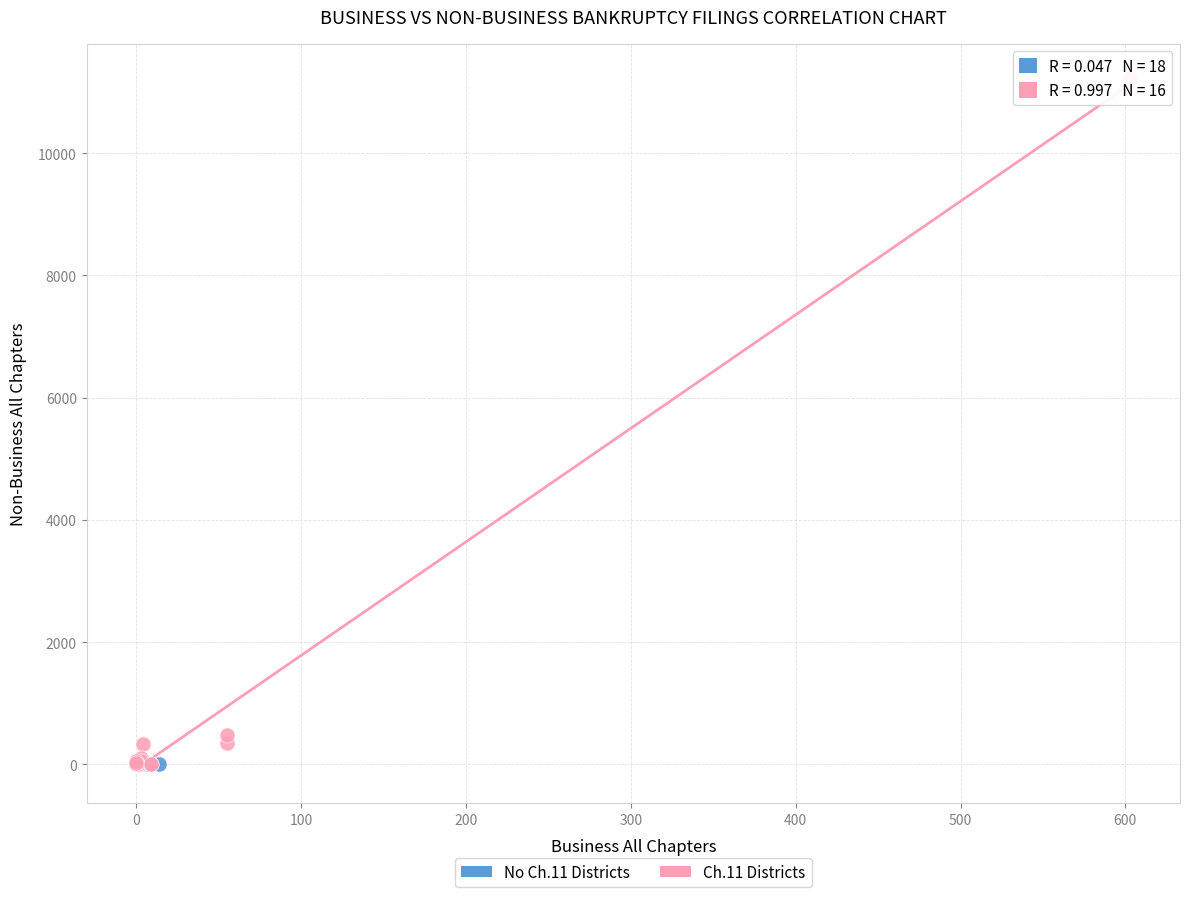

What are all the series names shown in the legend?

No Ch.11 Districts, Ch.11 Districts